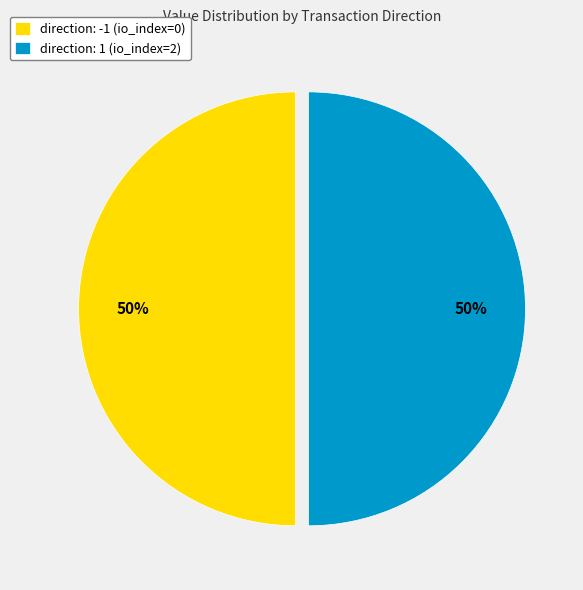

True or false: direction: -1 (io_index=0) accounts for 50% of the total.

True